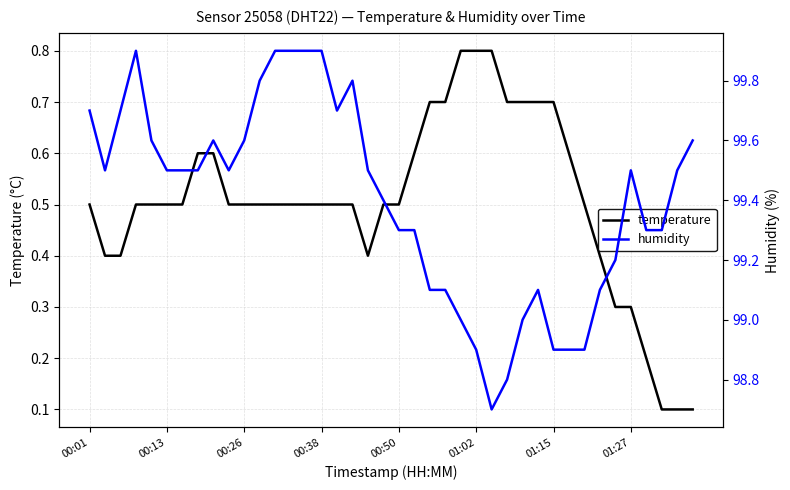

The value of temperature at 01:02 is 1.4. True or false?

False